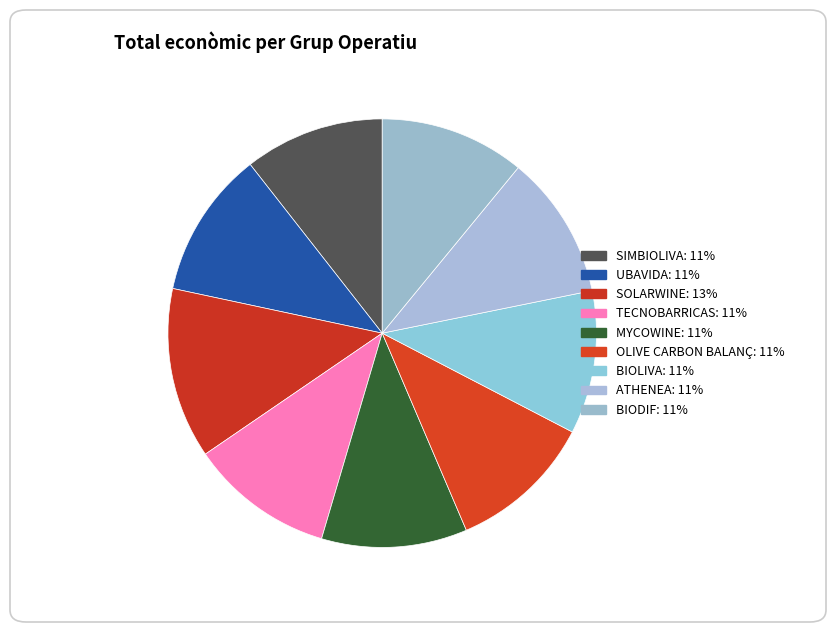

Approximately how many times larger is the value at ATHENEA compared to SOLARWINE?

0.8